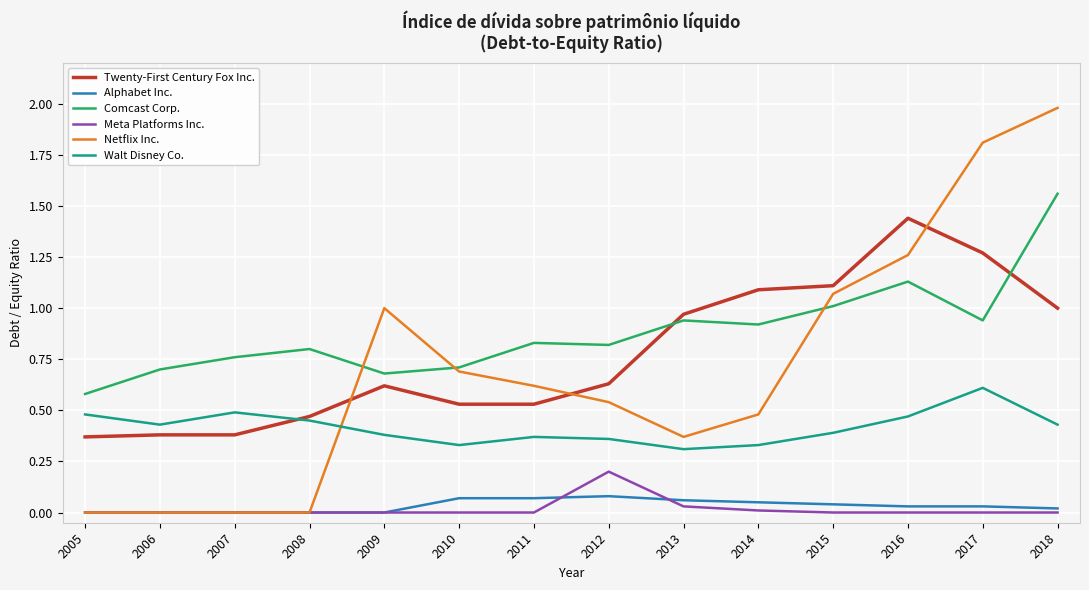

Is the value of Walt Disney Co. at 2011 greater than the value of Netflix Inc. at 2018?

No